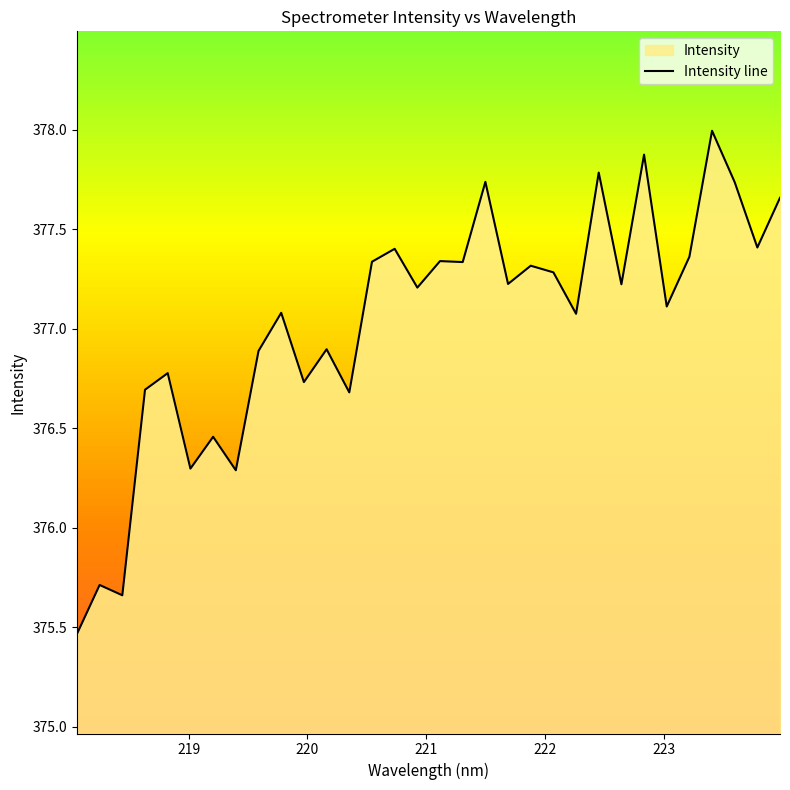

Does the chart have visible grid lines?

No